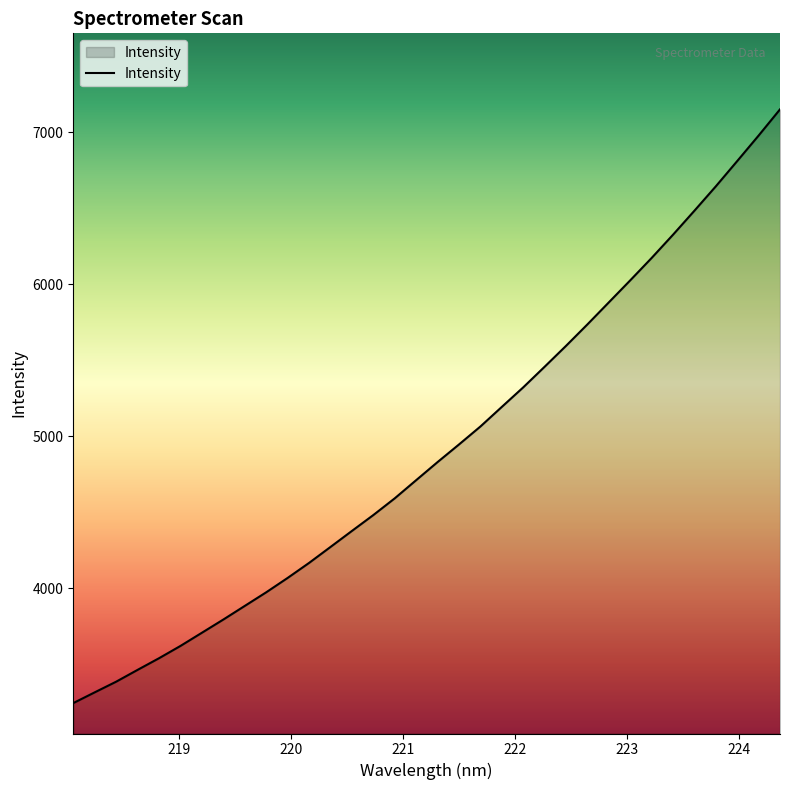

What is the difference between the maximum and minimum values?

3904.7